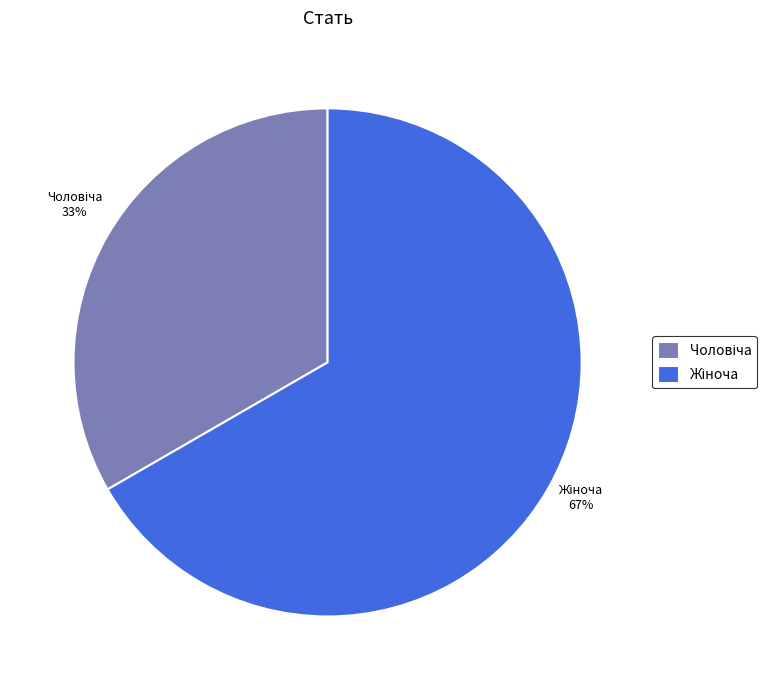

To the nearest percent, what is the average slice percentage?

50%